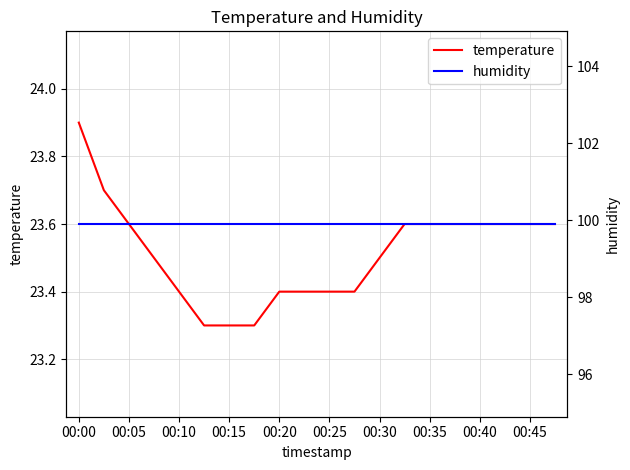

True or false: temperature has a value of 11.4 at 00:10.

False